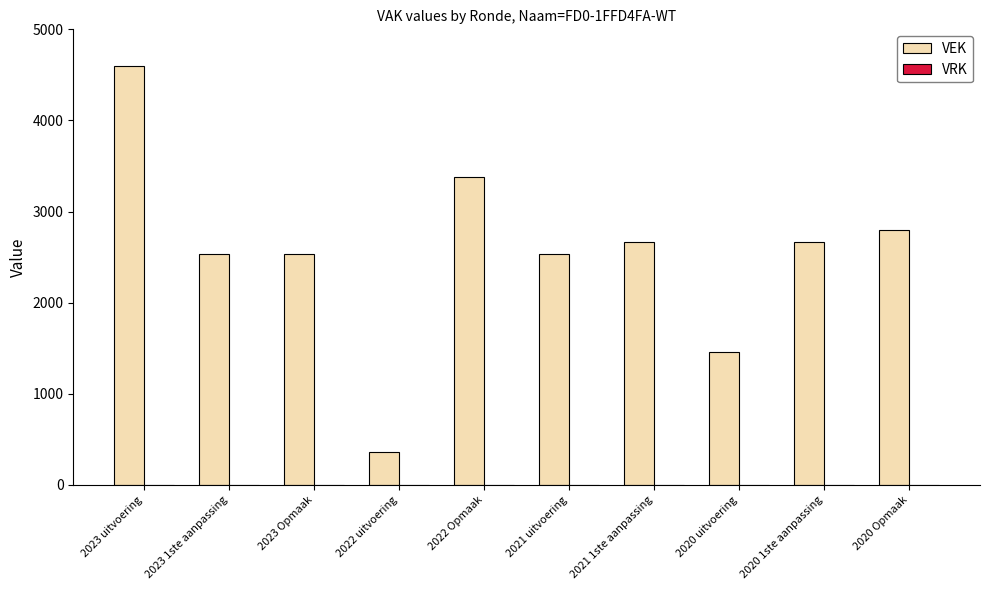

What is the change in value from 2022 Opmaak to 2021 1ste aanpassing?

-715